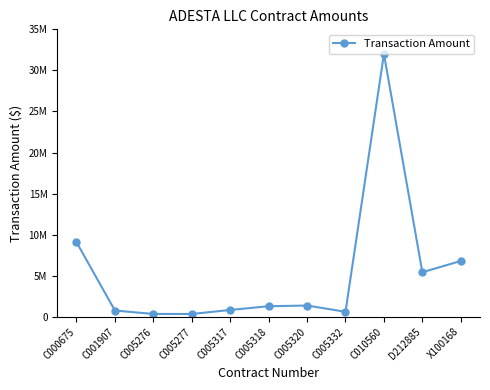

What is the label of the 10th point from the right?

C001907